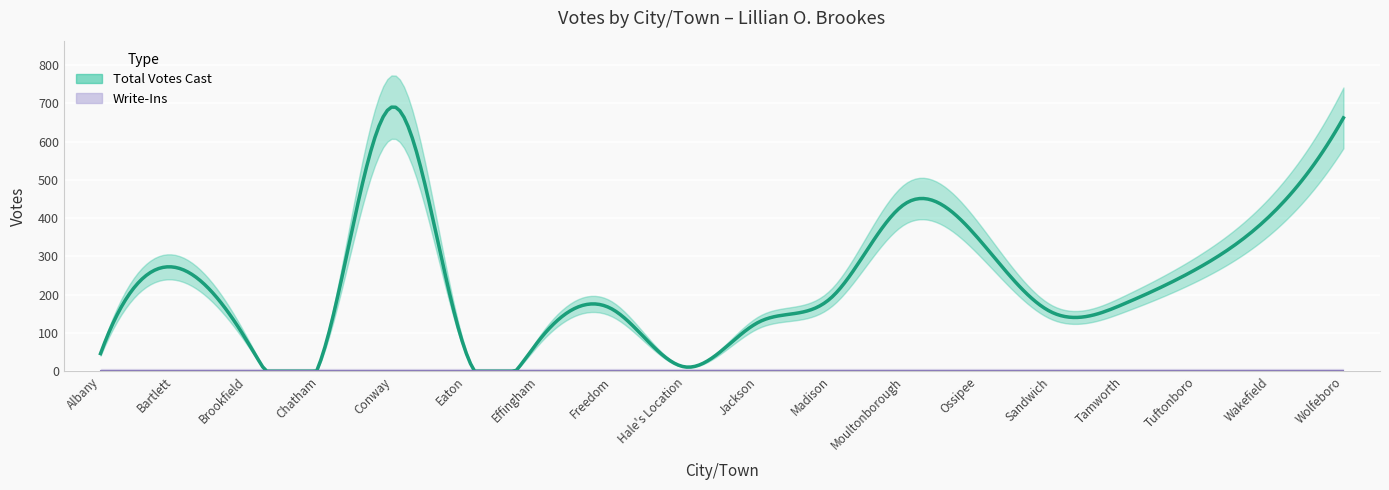

True or false: Write-Ins and Total Votes Cast intersect in this chart.

False